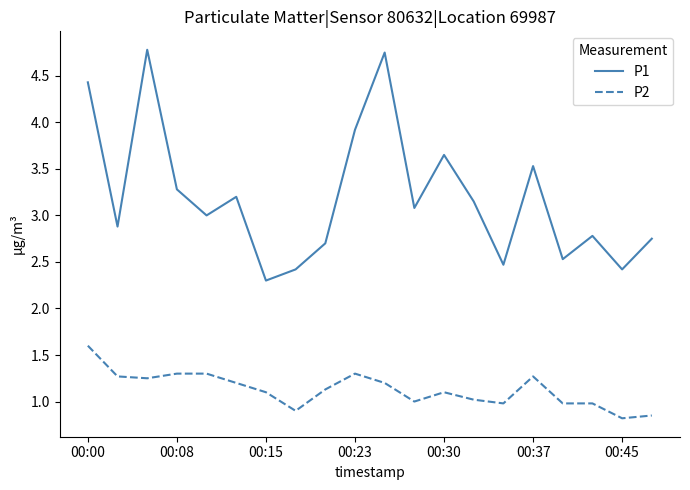

Rank the series by their average value, from lowest to highest.

P2, P1